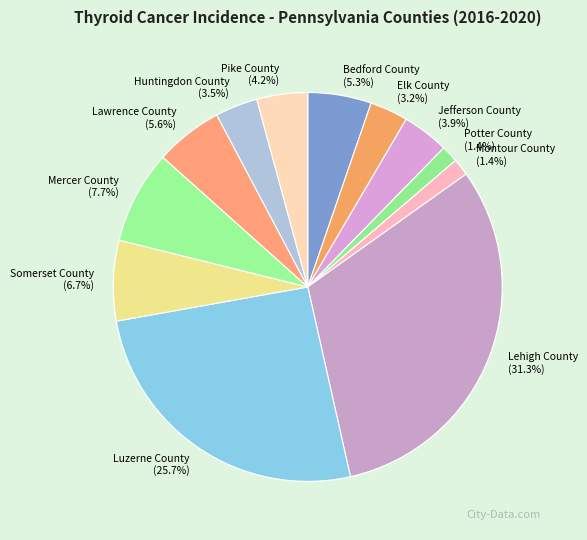

What percentage is the Mercer County slice, to the nearest percent?

8%